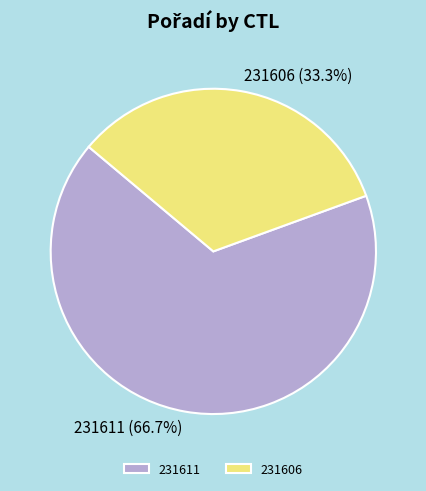

The 231606 slice represents 20% of the pie. True or false?

False